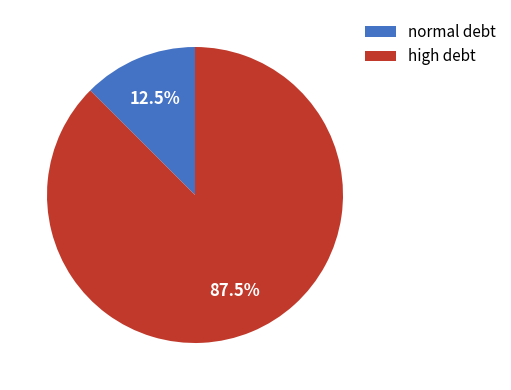

What is the ratio of the value at high debt to the value at normal debt?

7.0